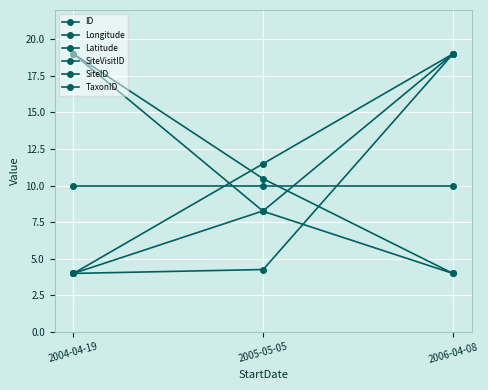

How many lines are shown in the chart?

6